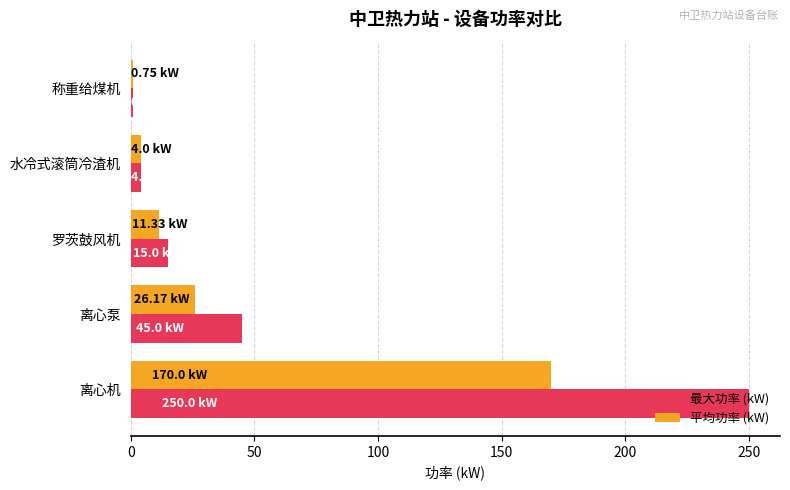

What is the sum of all 最大功率 (kW) values?

314.8